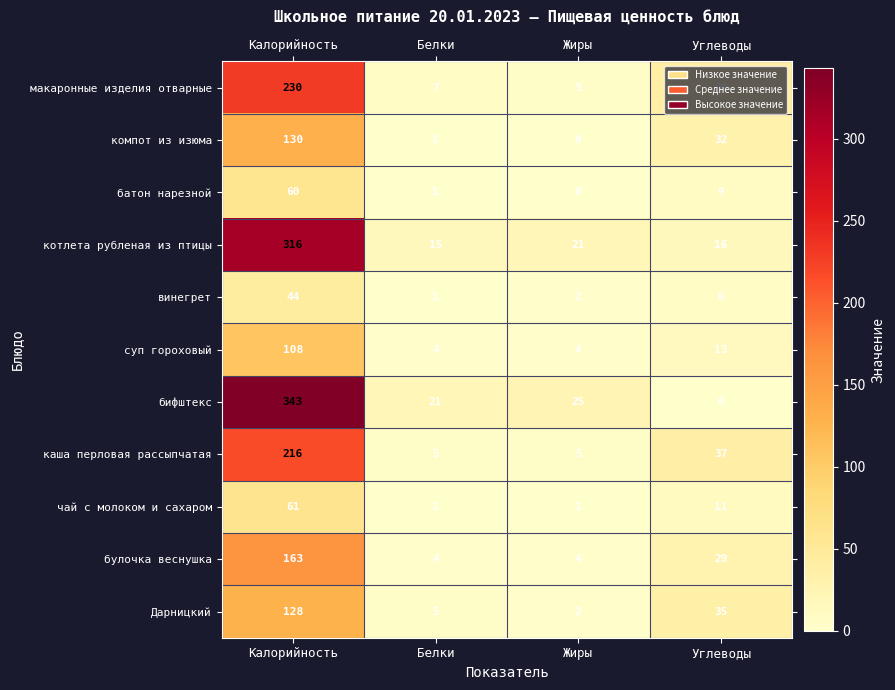

Which series changed the most between Жиры and Углеводы?

макаронные изделия отварные